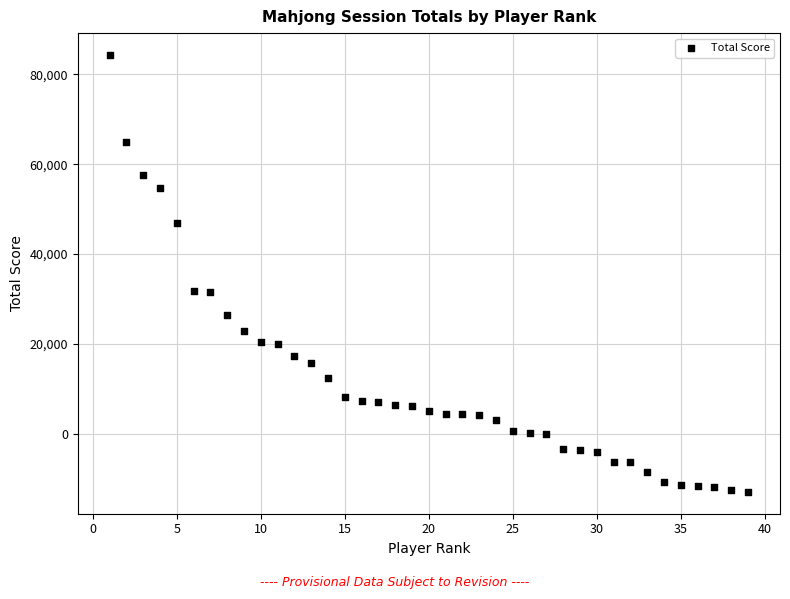

What is the range of X values (max minus min)?

38